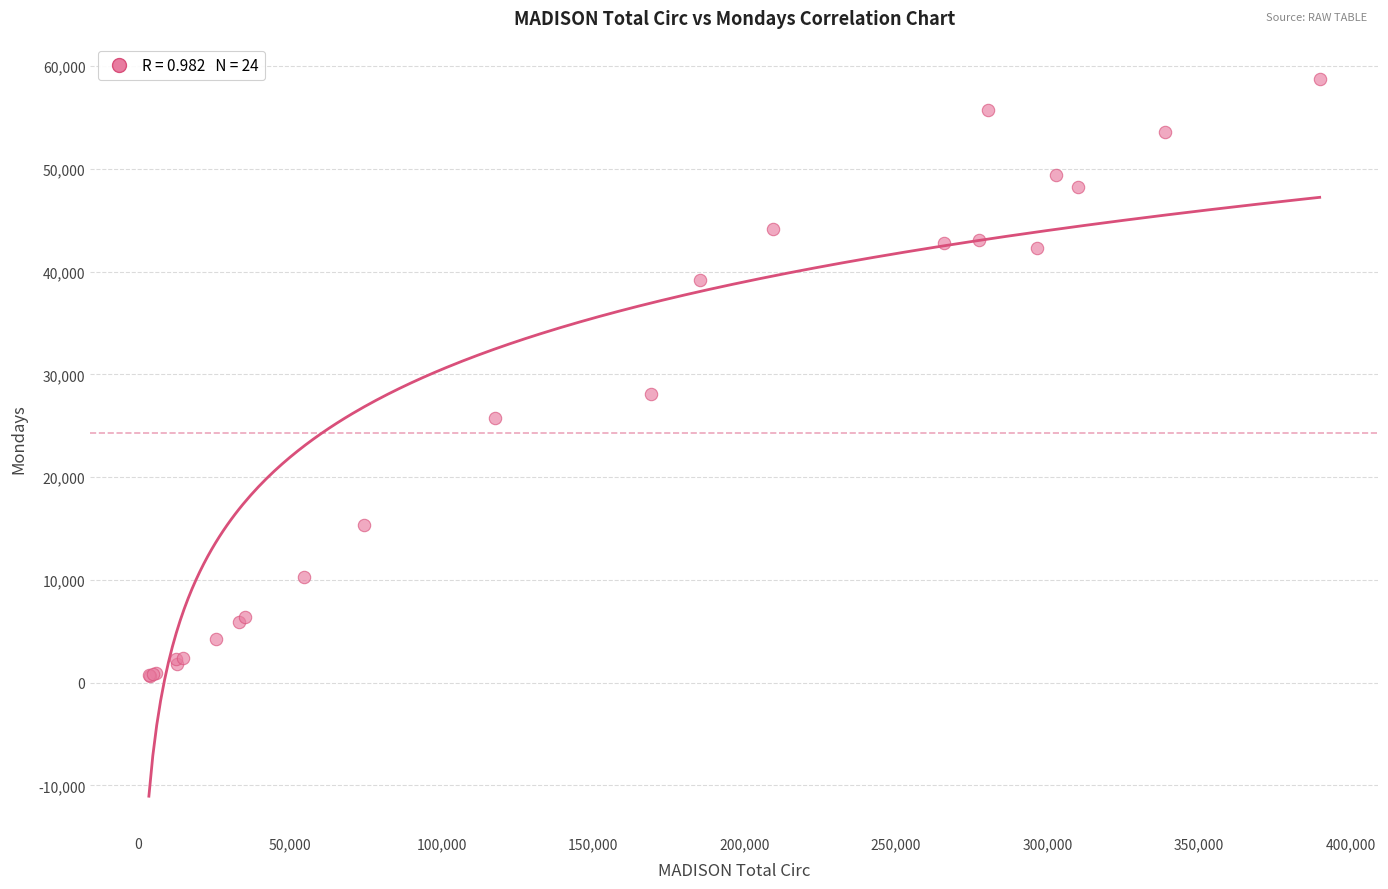

What Y value in the scatter plot is closest to 29678?

28088